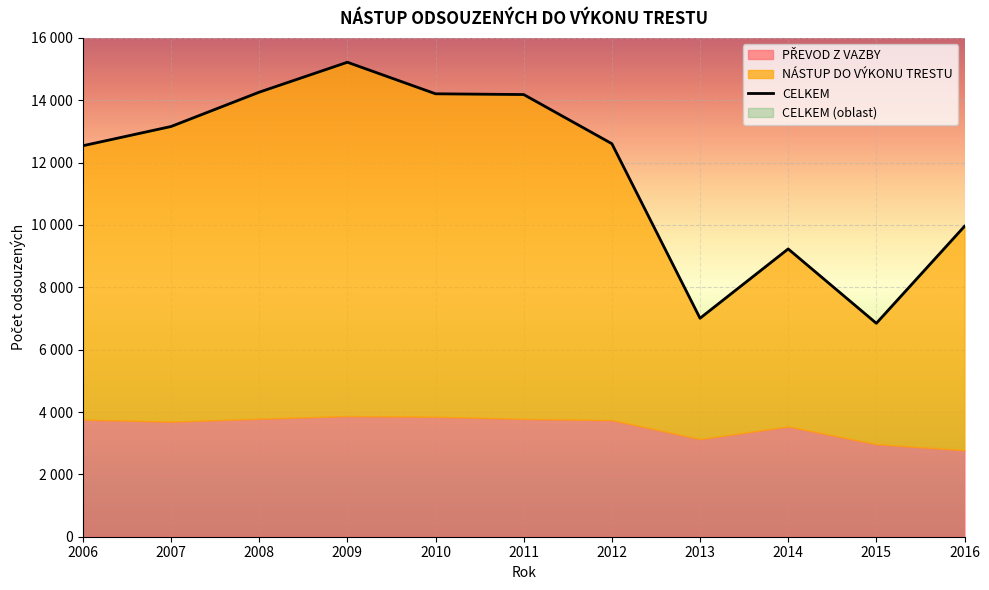

Reading right to left, what are all the values shown in this chart?

PŘEVOD Z VAZBY: 2016=2775	2015=2967	2014=3535	2013=3131	2012=3738	2011=3778	2010=3847	2009=3870	2008=3784	2007=3690	2006=3757
NÁSTUP DO VÝKONU TRESTU: 2016=7182	2015=3879	2014=5696	2013=3877	2012=8869	2011=10405	2010=10360	2009=11349	2008=10475	2007=9468	2006=8784
CELKEM: 2016=9957	2015=6846	2014=9231	2013=7008	2012=12607	2011=14183	2010=14207	2009=15219	2008=14259	2007=13158	2006=12541